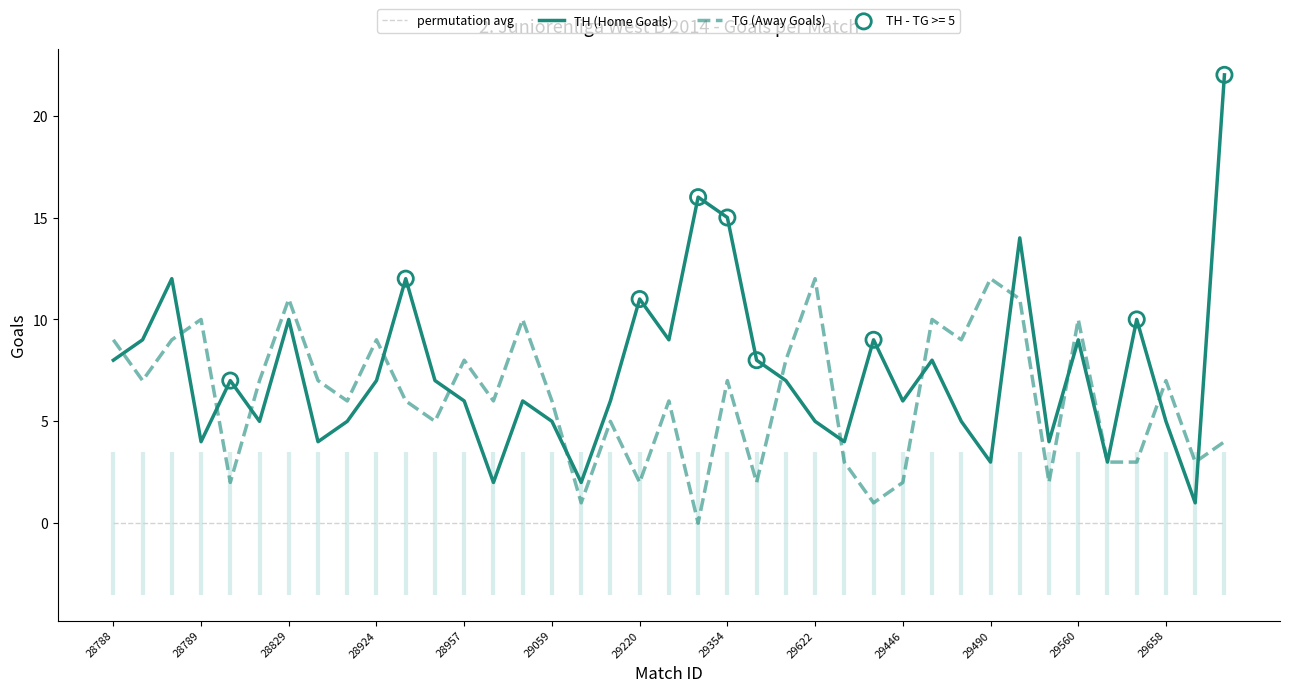

The TH (Home Goals) series shows 20 at 29220. True or false?

False